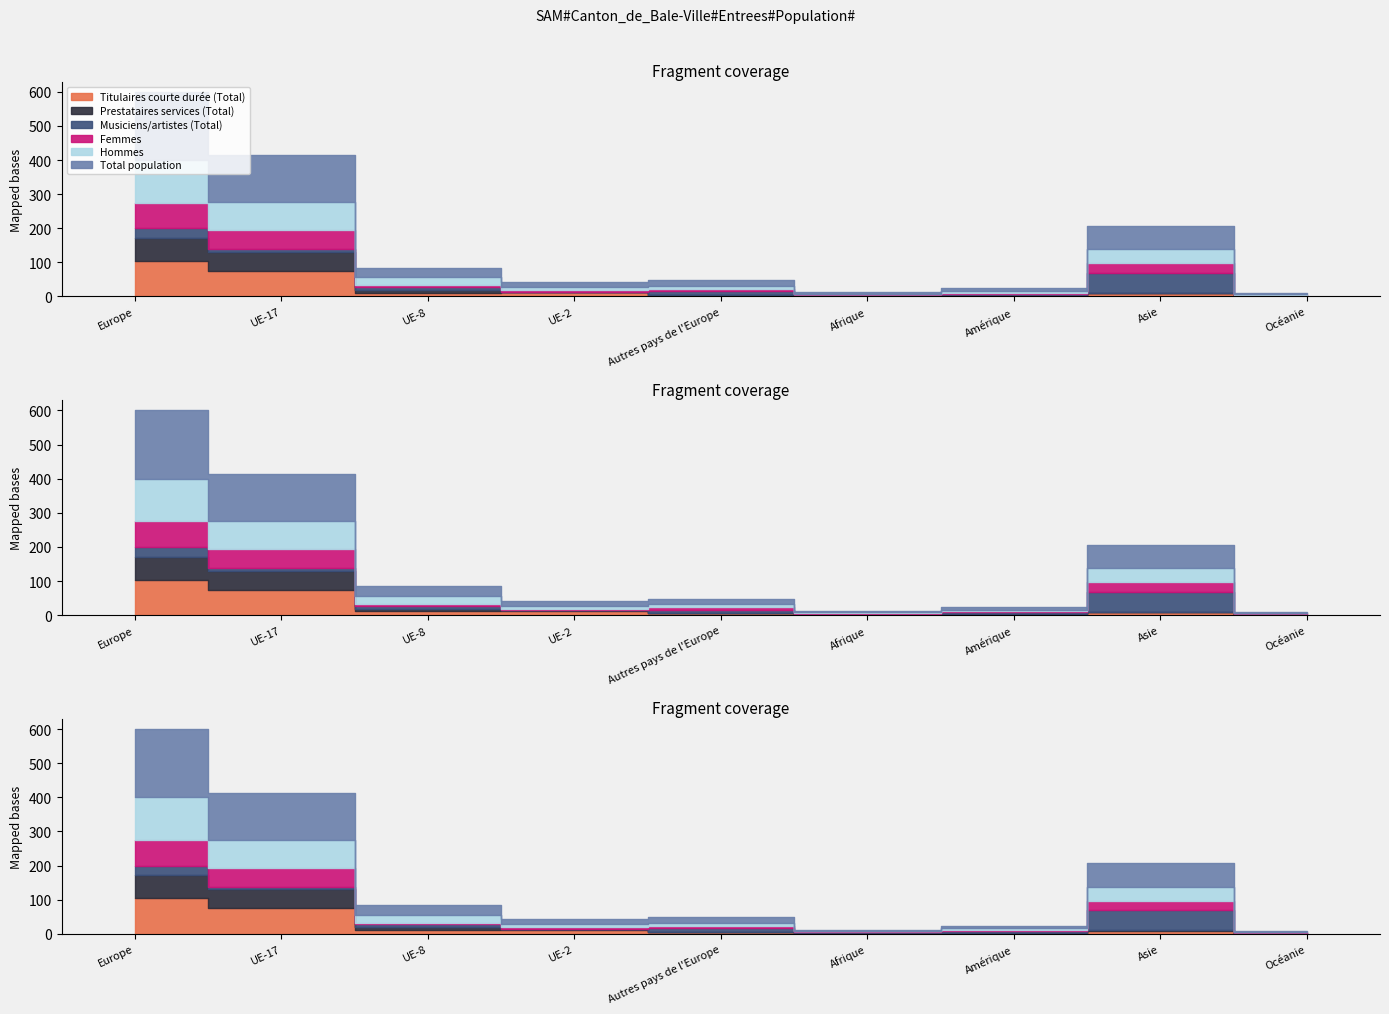

True or false: Femmes has a value of 5 at UE-2.

True